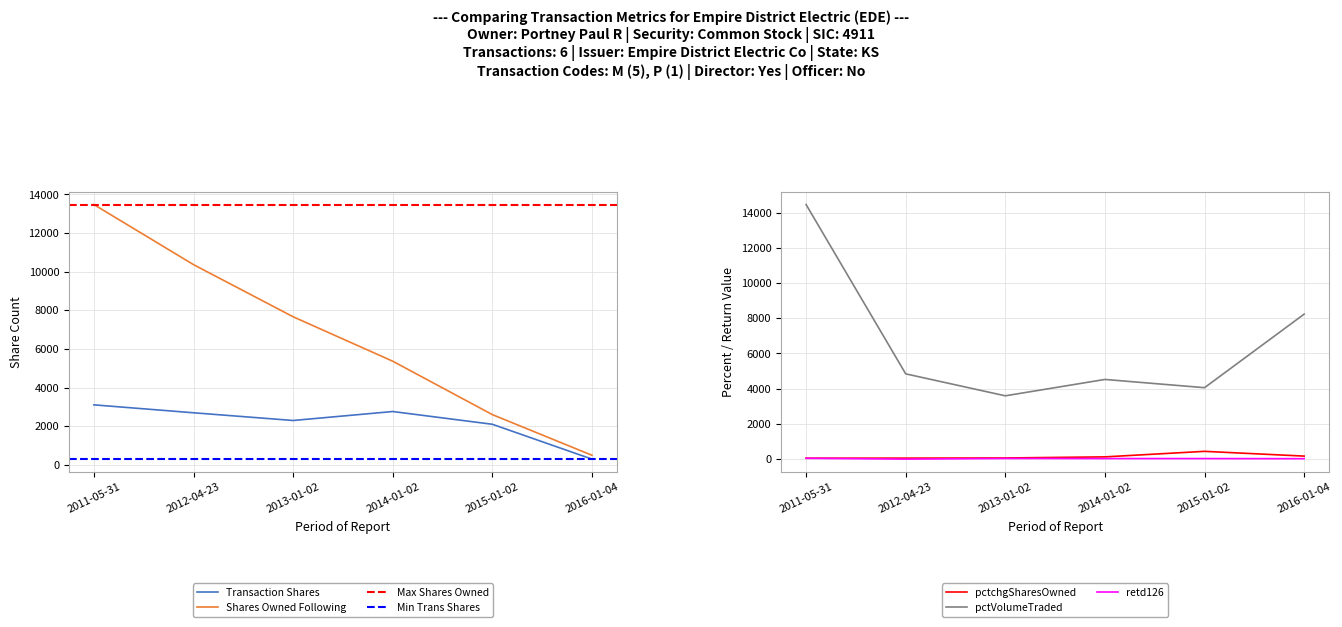

True or false: sharesOwnedFollowingTransaction and transactionShares intersect in this chart.

False